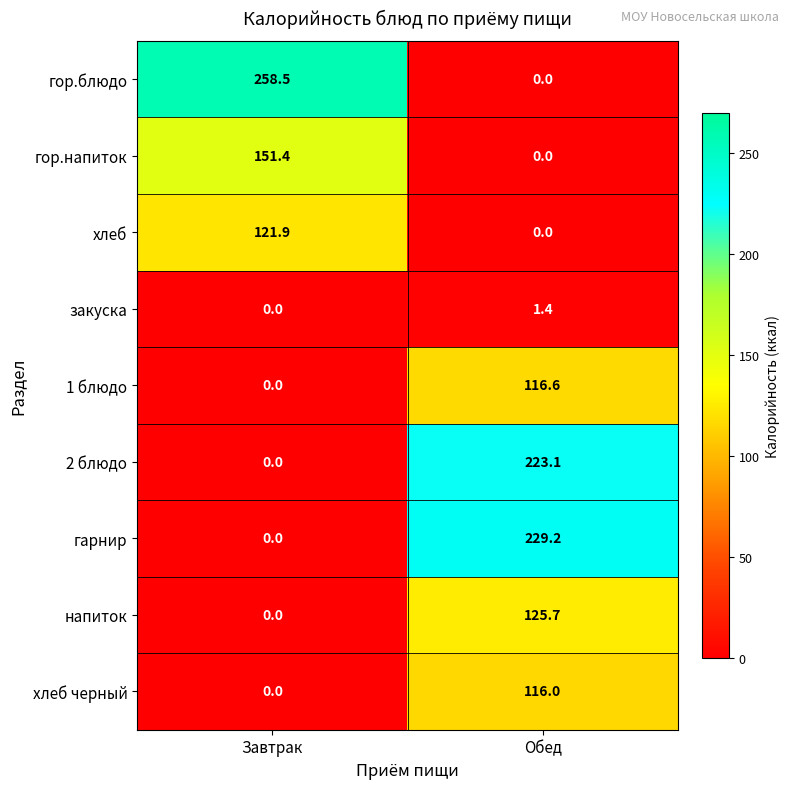

Reading left to right, transcribe all the data shown in this chart.

гор.блюдо: 258.5	0.0
гор.напиток: 151.4	0.0
хлеб: 121.9	0.0
закуска: 0.0	1.4
1 блюдо: 0.0	116.6
2 блюдо: 0.0	223.1
гарнир: 0.0	229.2
напиток: 0.0	125.7
хлеб черный: 0.0	116.0